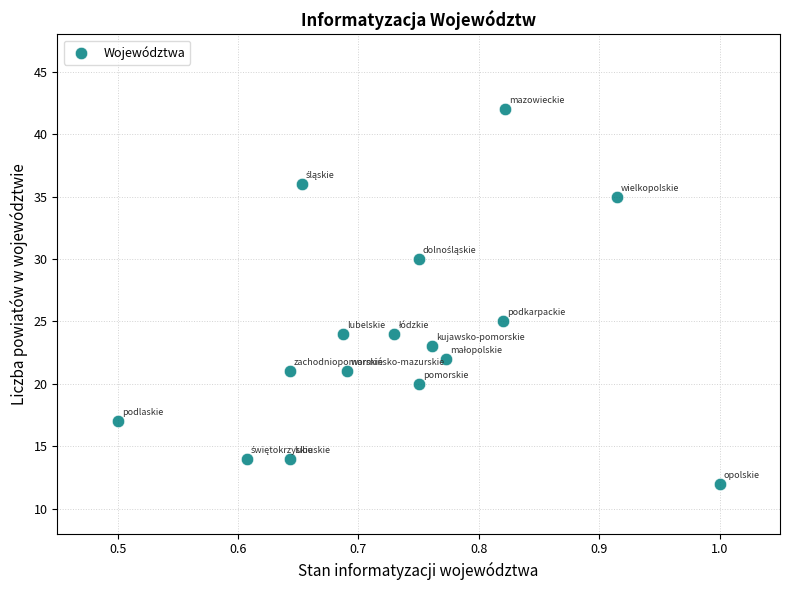

What Y value in the scatter plot is closest to 27?

25